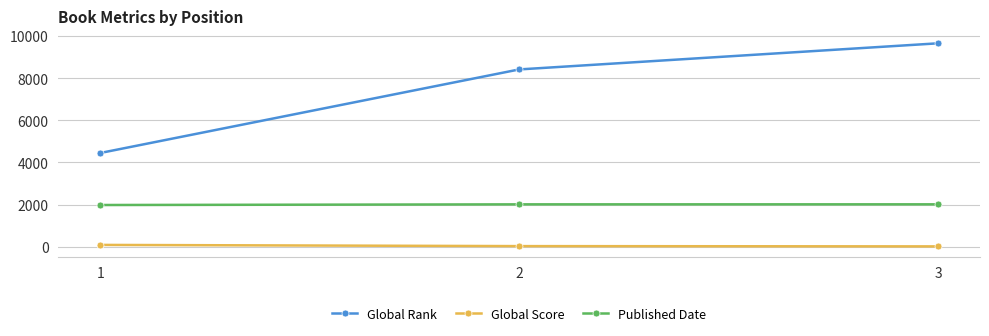

Where does the Global Score series first go above 37?

1